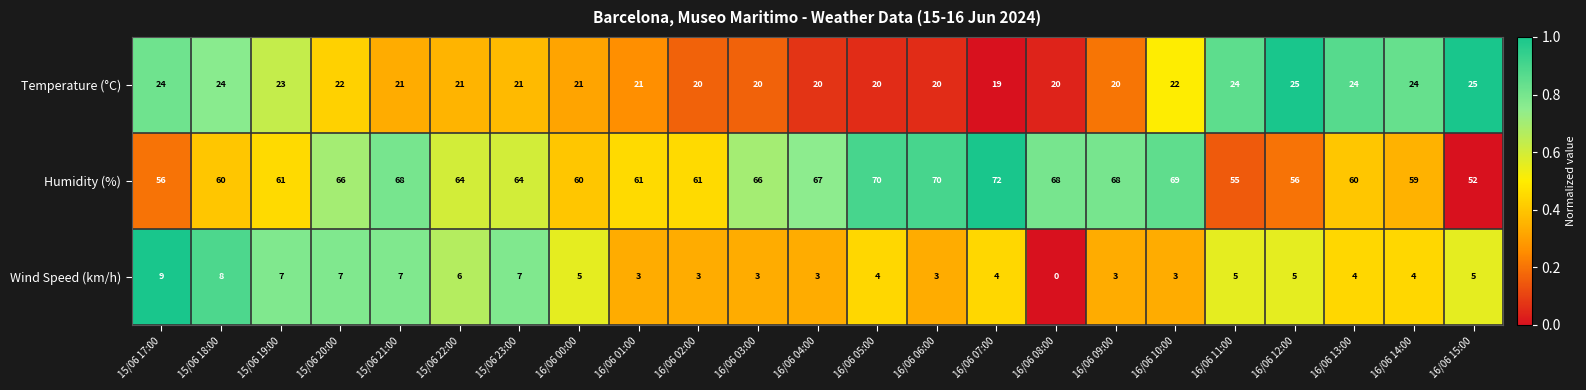

How many data points in Temperature (°C) are less than 21?

8